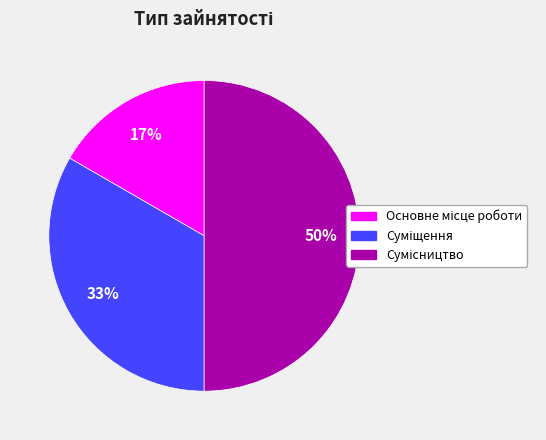

To the nearest percent, what is the difference between the largest and smallest slice percentages?

33%